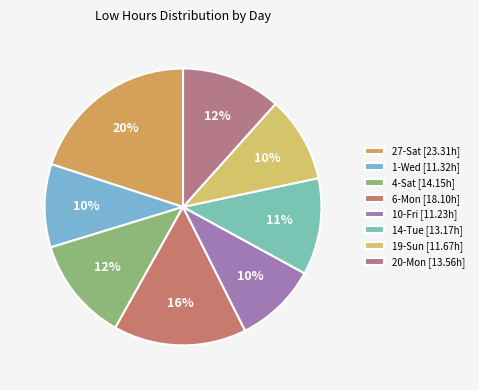

To the nearest percent, what percentage of the pie is 19-Sun?

10%